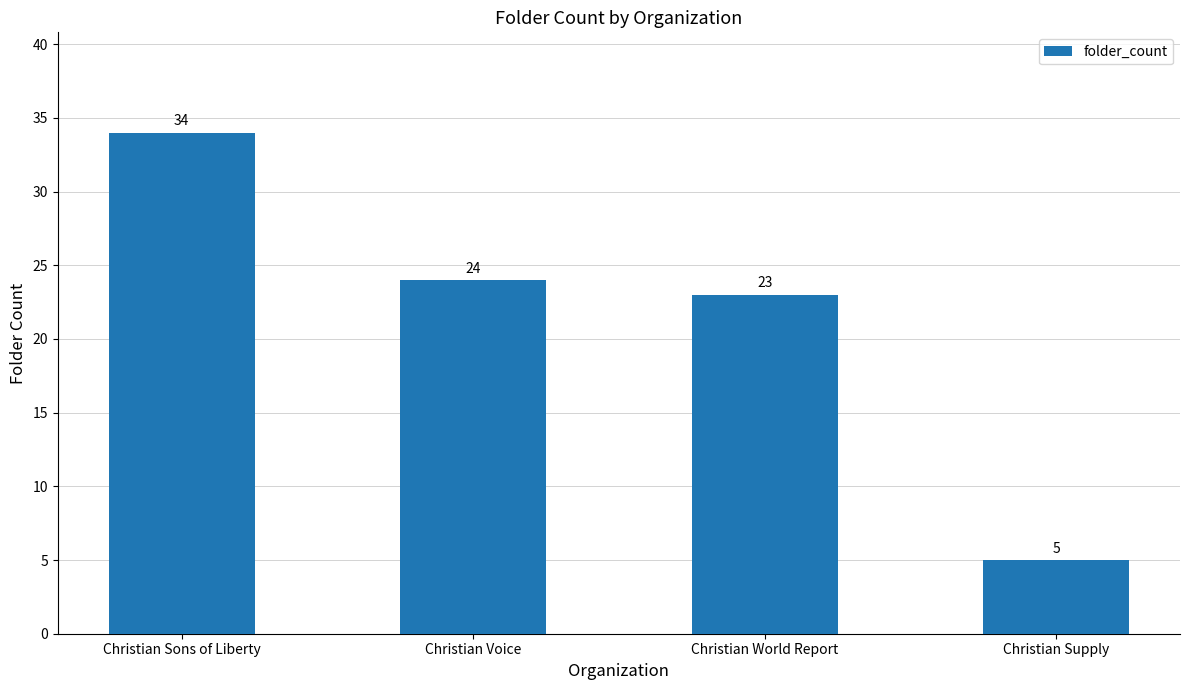

What is the average value?

22